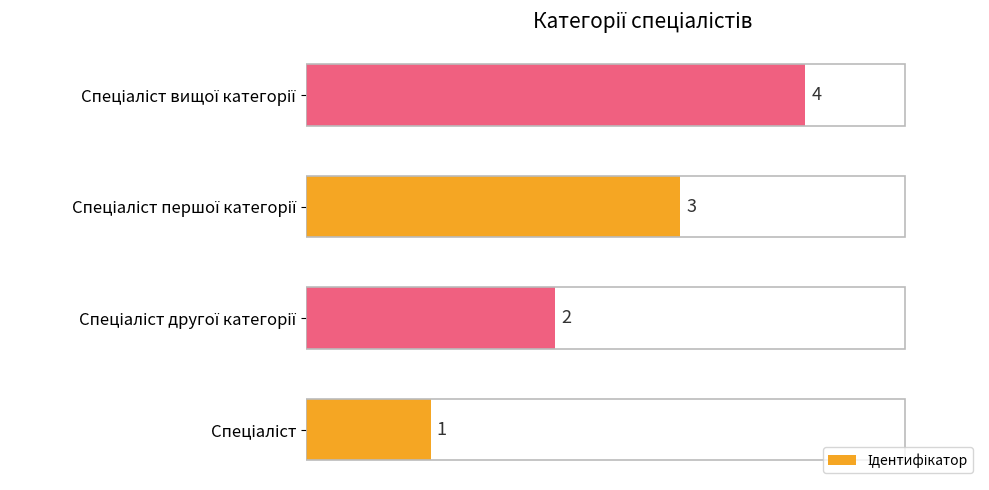

What is the sum of all values?

10